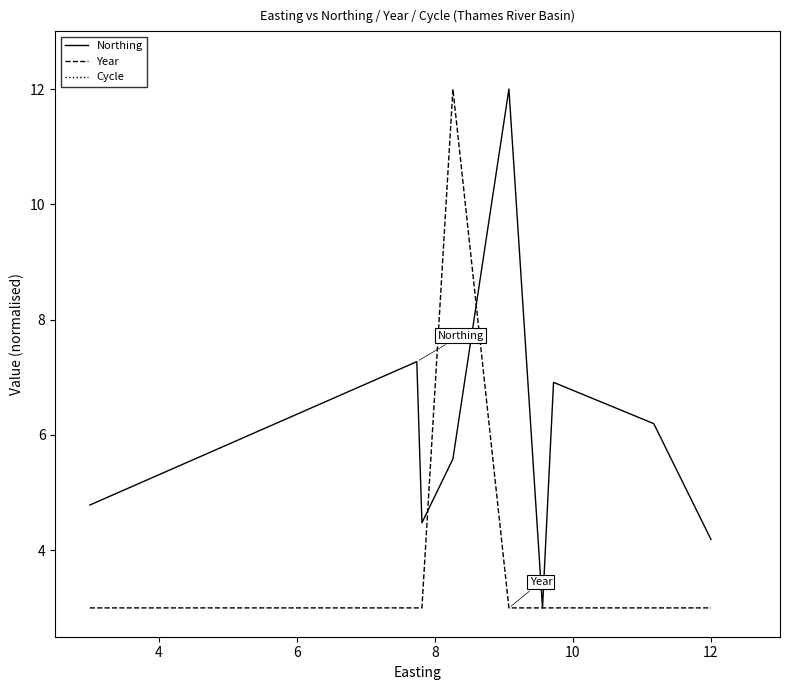

What is the lowest value of the Year series?

3.0